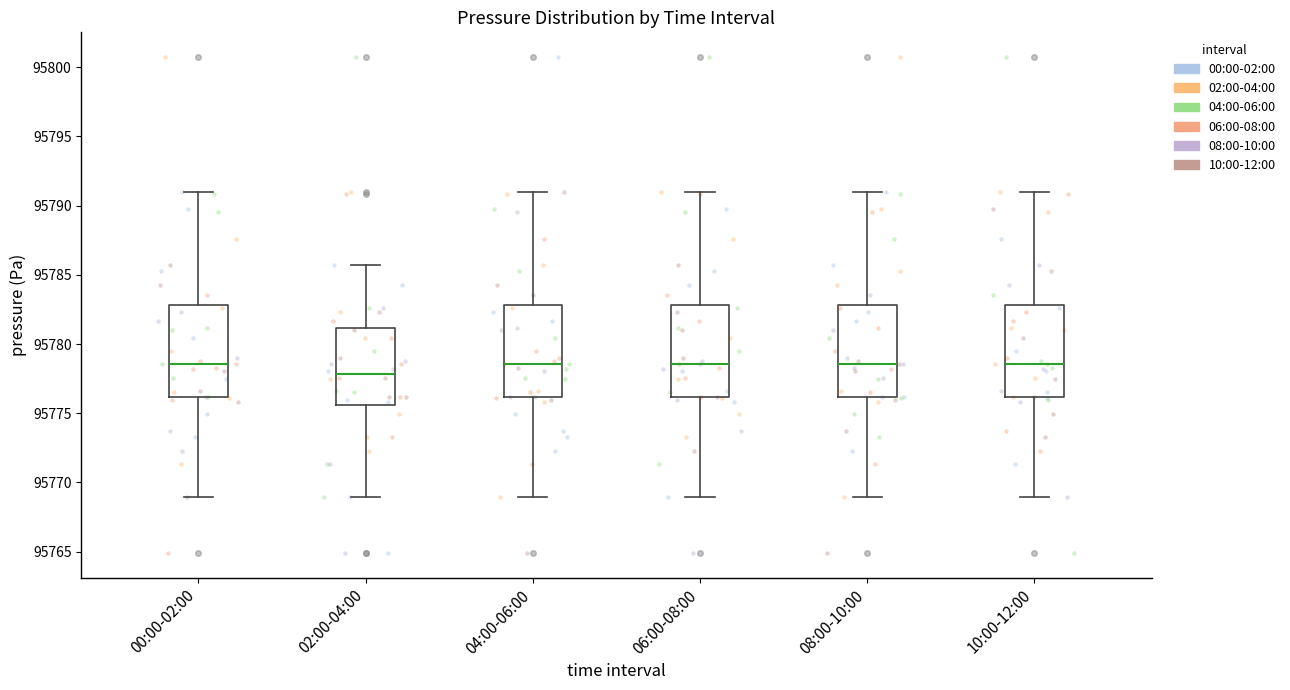

Reading left to right, transcribe this box plot: for each box, give where its median line is, the range the box spans, and where its two whiskers end, as read against the y-axis. The values are not printed on the chart, so give them approximately, as read against the axis.

00:00-02:00: median 95778.5, box 95776.0 to 95783.0, whiskers 95769.0 to 95791.0
02:00-04:00: median 95778.0, box 95775.5 to 95781.0, whiskers 95769.0 to 95785.5
04:00-06:00: median 95778.5, box 95776.0 to 95783.0, whiskers 95769.0 to 95791.0
06:00-08:00: median 95778.5, box 95776.0 to 95783.0, whiskers 95769.0 to 95791.0
08:00-10:00: median 95778.5, box 95776.0 to 95783.0, whiskers 95769.0 to 95791.0
10:00-12:00: median 95778.5, box 95776.0 to 95783.0, whiskers 95769.0 to 95791.0